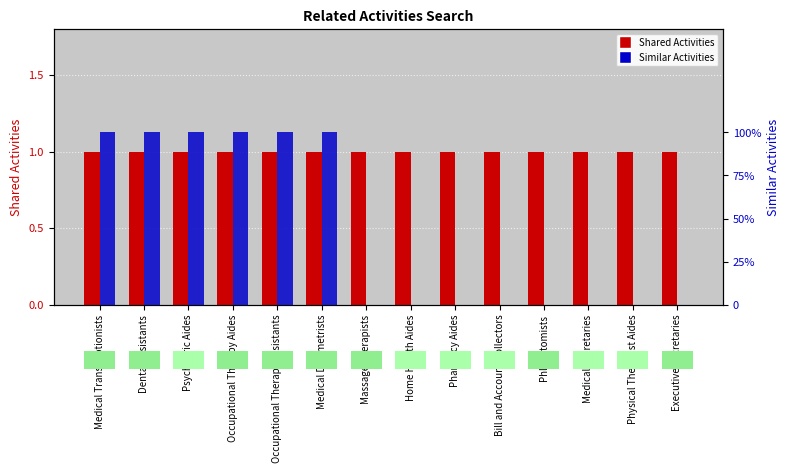

What is the total value across all series at Medical Transcriptionists?

2